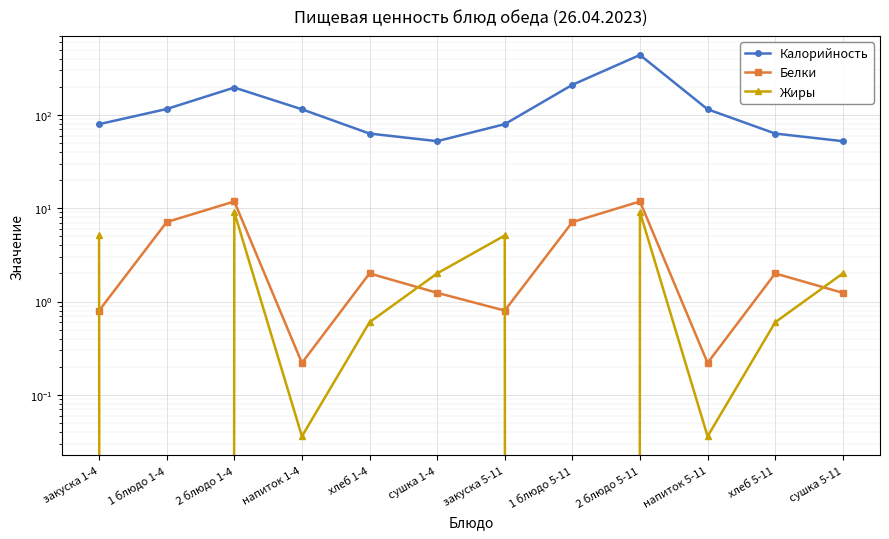

Reading left to right, transcribe all the data shown in this chart.

Калорийность: закуска 1-4=79.4	1 блюдо 1-4=115.4	2 блюдо 1-4=195.8	напиток 1-4=114.6	хлеб 1-4=63.0	сушка 1-4=52.2	закуска 5-11=79.4	1 блюдо 5-11=209.6	2 блюдо 5-11=437.7	напиток 5-11=114.6	хлеб 5-11=63.0	сушка 5-11=52.2
Белки: закуска 1-4=0.8	1 блюдо 1-4=7.1	2 блюдо 1-4=11.8	напиток 1-4=0.2	хлеб 1-4=2.0	сушка 1-4=1.2	закуска 5-11=0.8	1 блюдо 5-11=7.1	2 блюдо 5-11=11.8	напиток 5-11=0.2	хлеб 5-11=2.0	сушка 5-11=1.2
Жиры: закуска 1-4=5.1	1 блюдо 1-4=0.0	2 блюдо 1-4=9.1	напиток 1-4=0.0	хлеб 1-4=0.6	сушка 1-4=2.0	закуска 5-11=5.1	1 блюдо 5-11=0.0	2 блюдо 5-11=9.1	напиток 5-11=0.0	хлеб 5-11=0.6	сушка 5-11=2.0